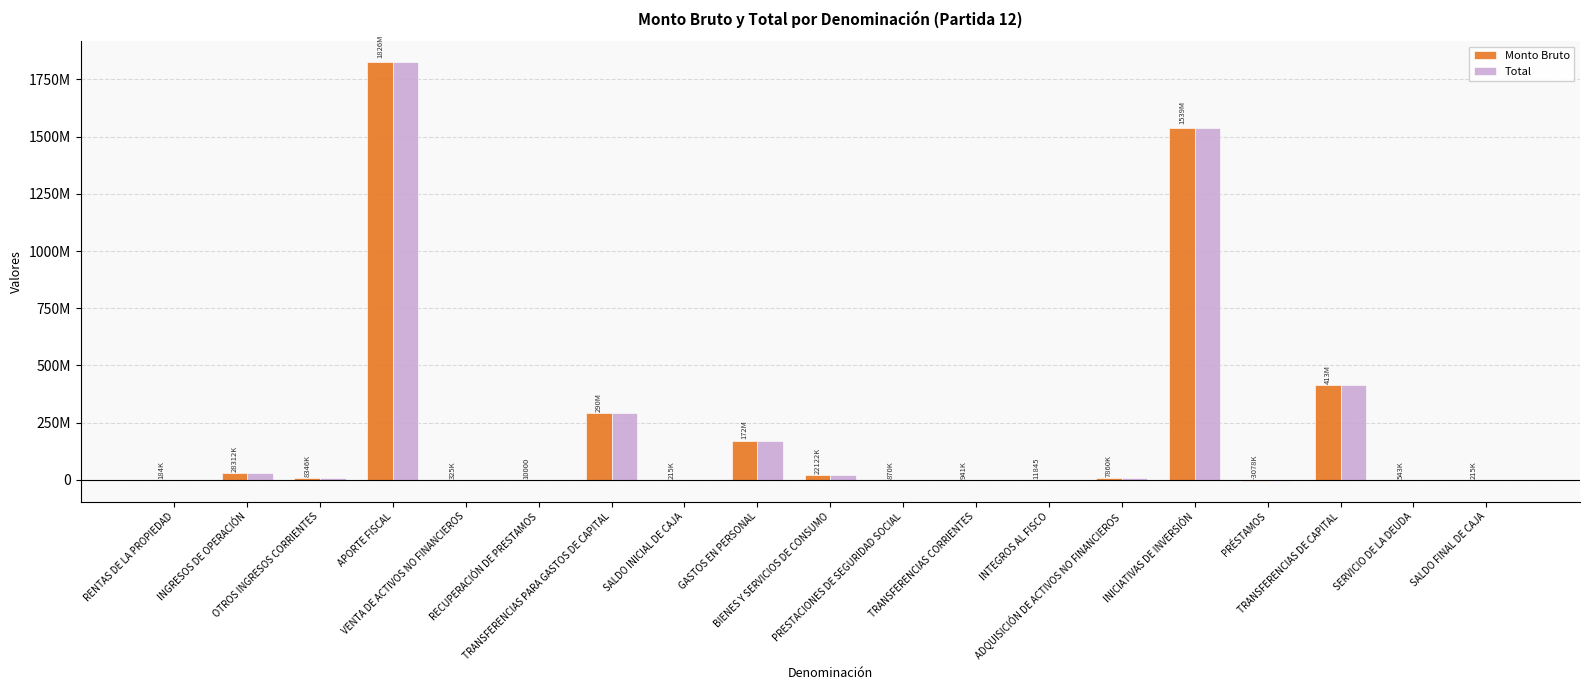

At which label does Monto Bruto reach its peak?

APORTE FISCAL